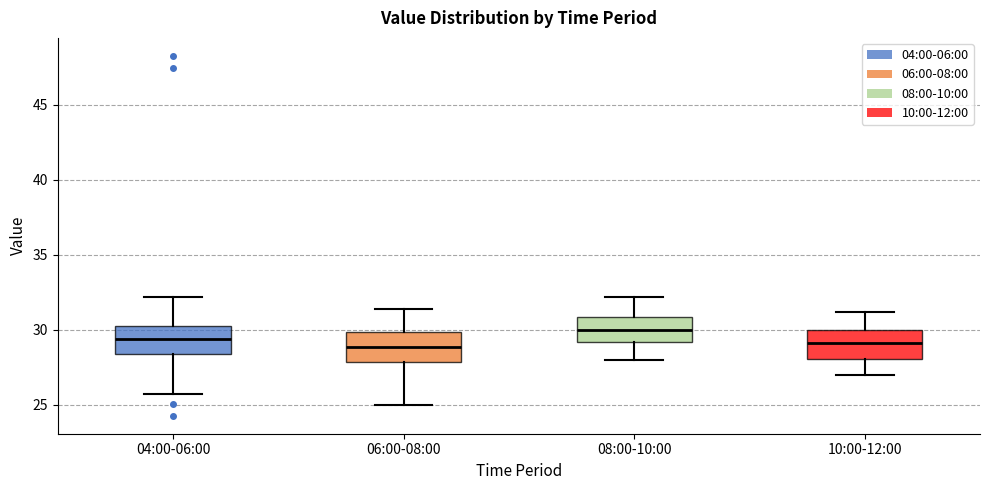

Where does the lower whisker of the box for 10:00-12:00 end on the y-axis? The values are not printed on the chart, so give them approximately, as read against the axis.

27.0